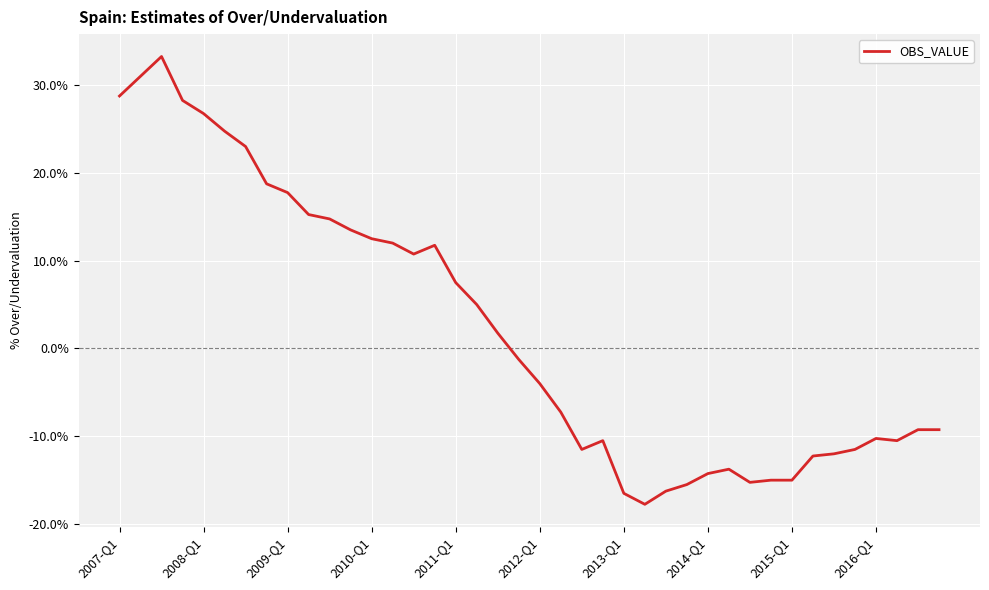

What is the difference between the maximum and minimum values?

51.0